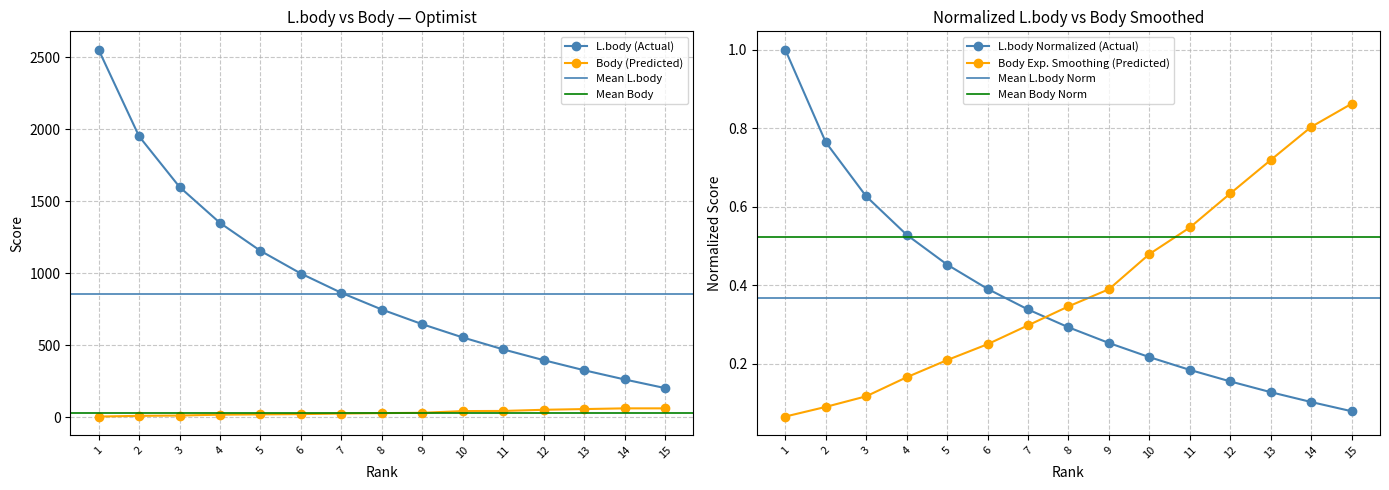

What is the minimum value for Body (Predicted)?

4